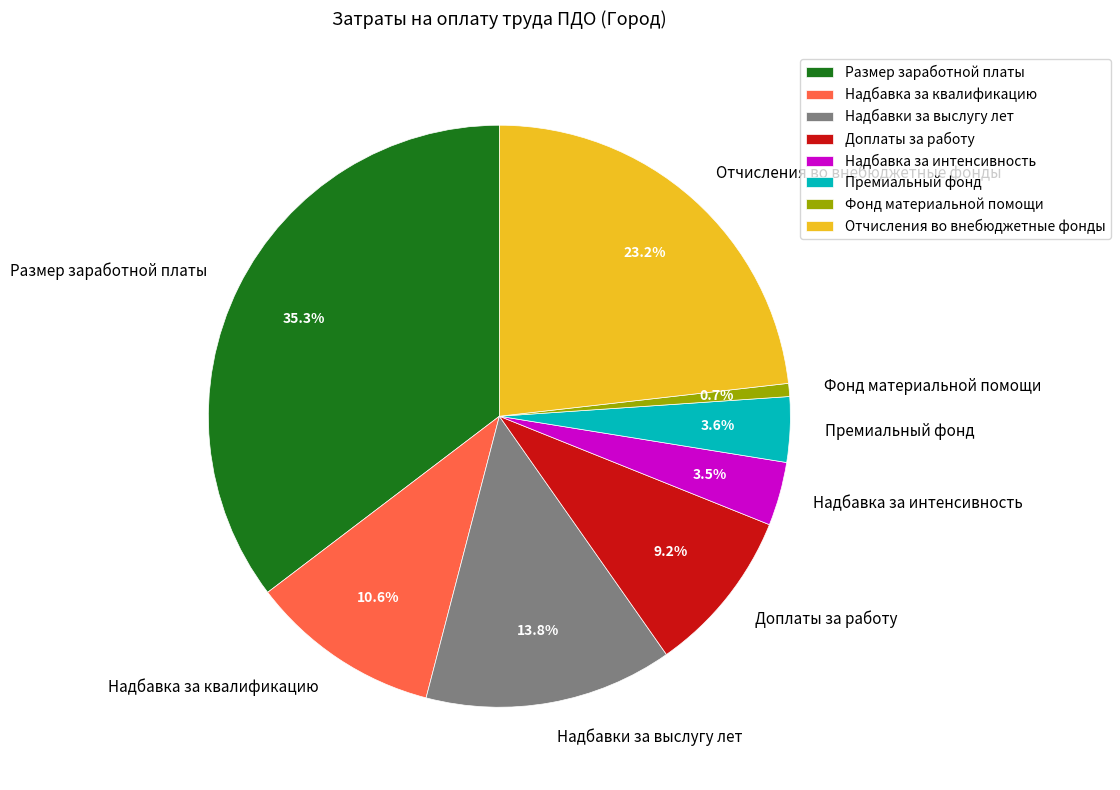

Which slice is the largest?

Размер заработной платы